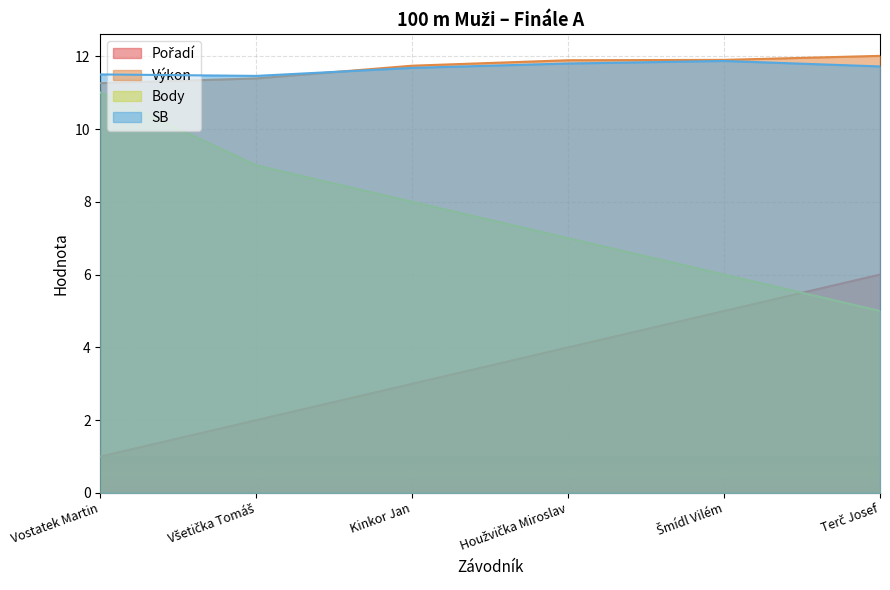

What is the label of the 1st point from the right?

Terč Josef